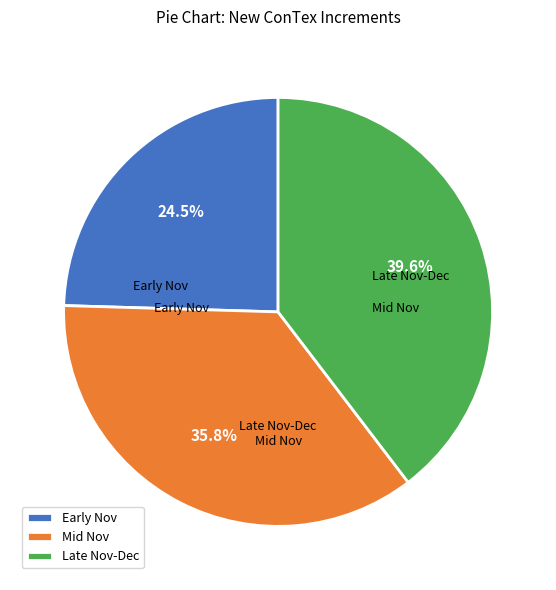

What percentage do Late Nov-Dec and Mid Nov together represent?

75.5%